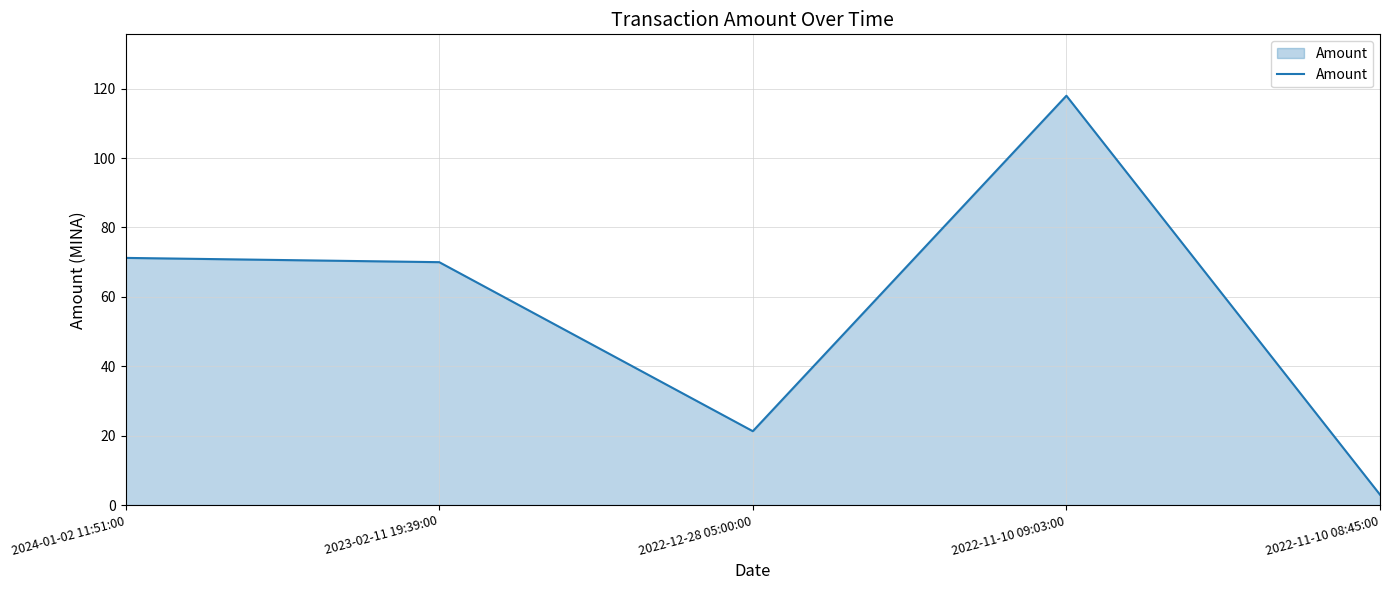

What is the average value?

56.7